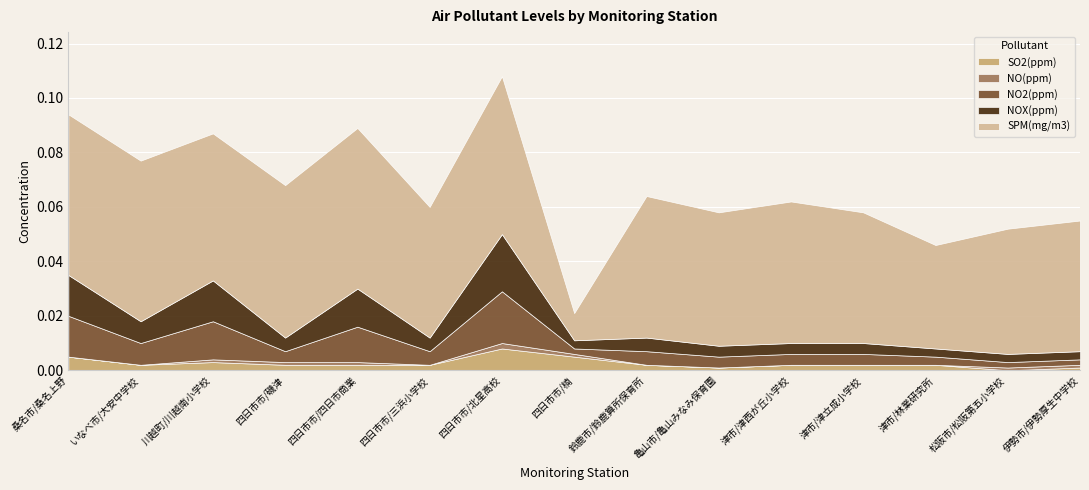

Between 四日市市/磯津 and 四日市市/楠, which series saw the biggest shift?

SPM(mg/m3)